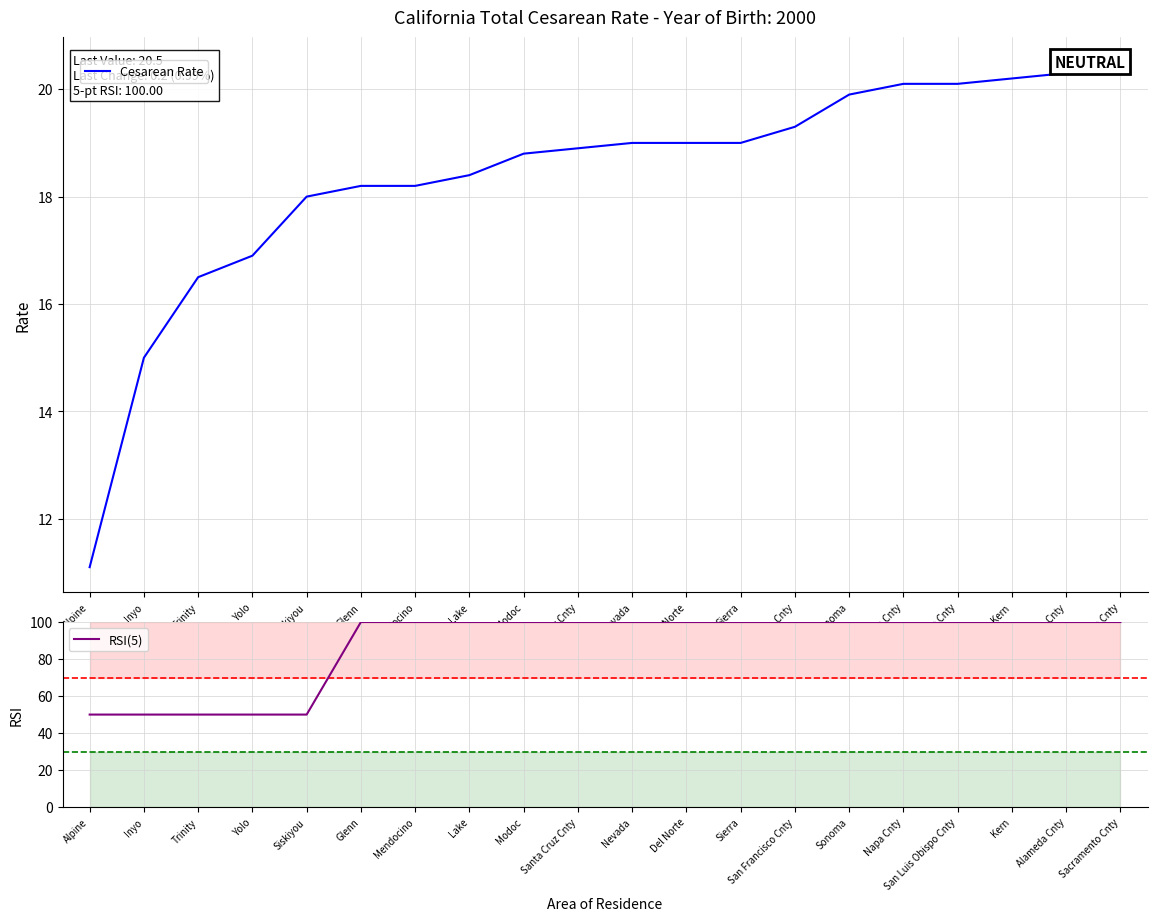

List the series in order of their overall mean, lowest first.

Cesarean Rate, RSI(5)